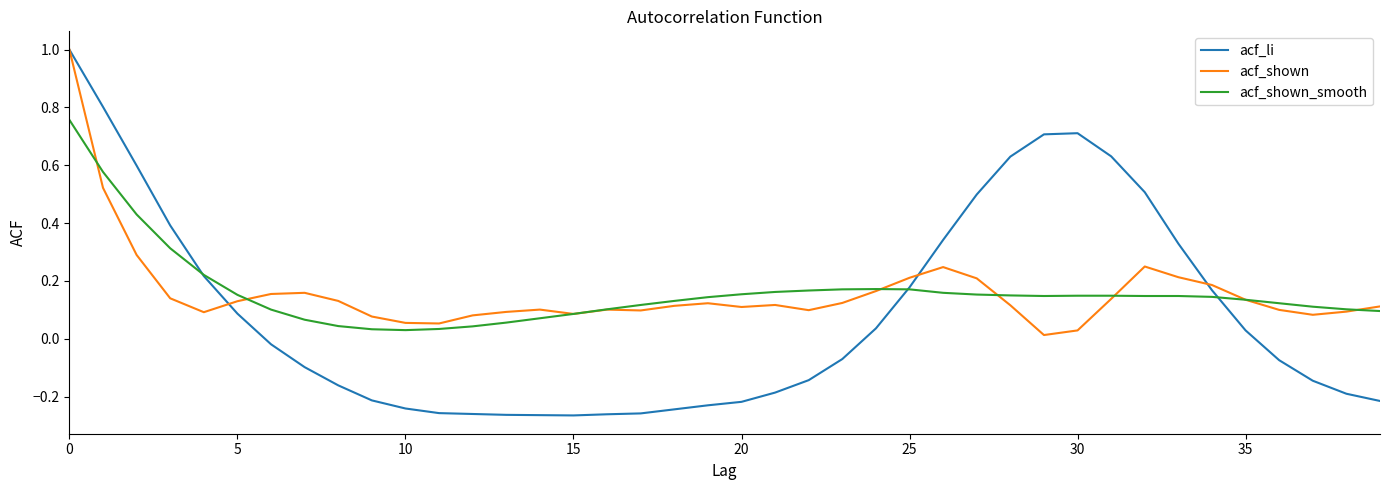

Which series has the largest range (max minus min)?

acf_li